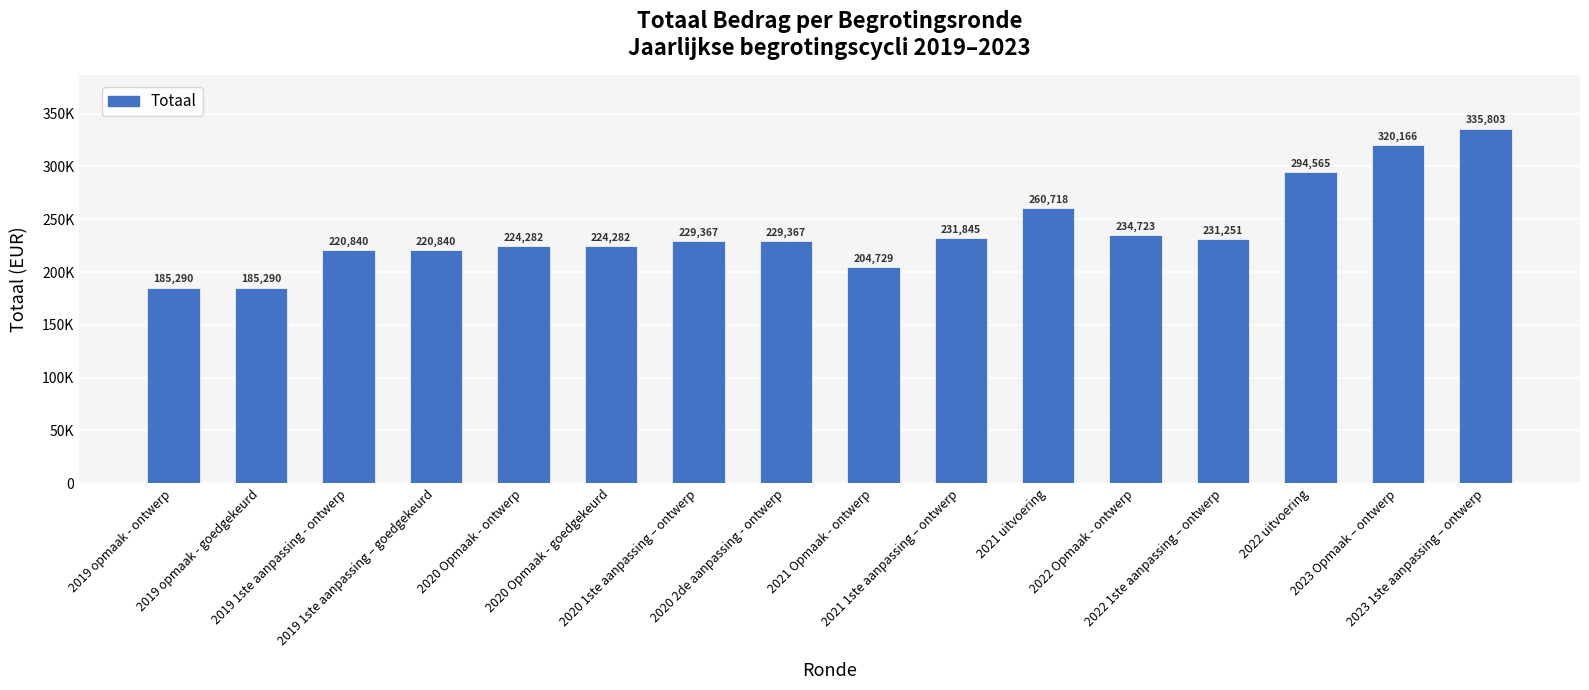

What is the change in value from 2020 Opmaak - goedgekeurd to 2021 1ste aanpassing – ontwerp?

+7563